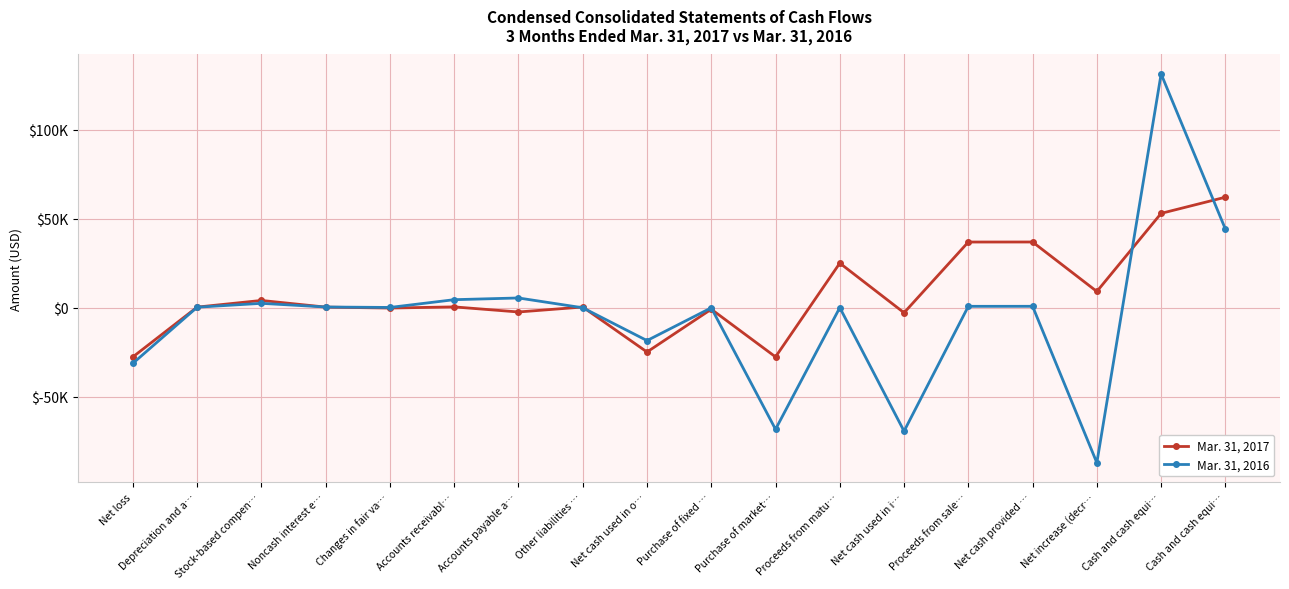

Reading right to left, what are all the values shown in this chart?

Mar. 31, 2017: 62044	52962	9082	36881	36859	-2872	25000	-27665	-897	-24927	355	-2439	420	-231	293	4044	301	-27670
Mar. 31, 2016: 44143	131302	-87159	750	739	-69399	0	-68353	-99	-18510	-74	5430	4471	105	357	2419	244	-31271